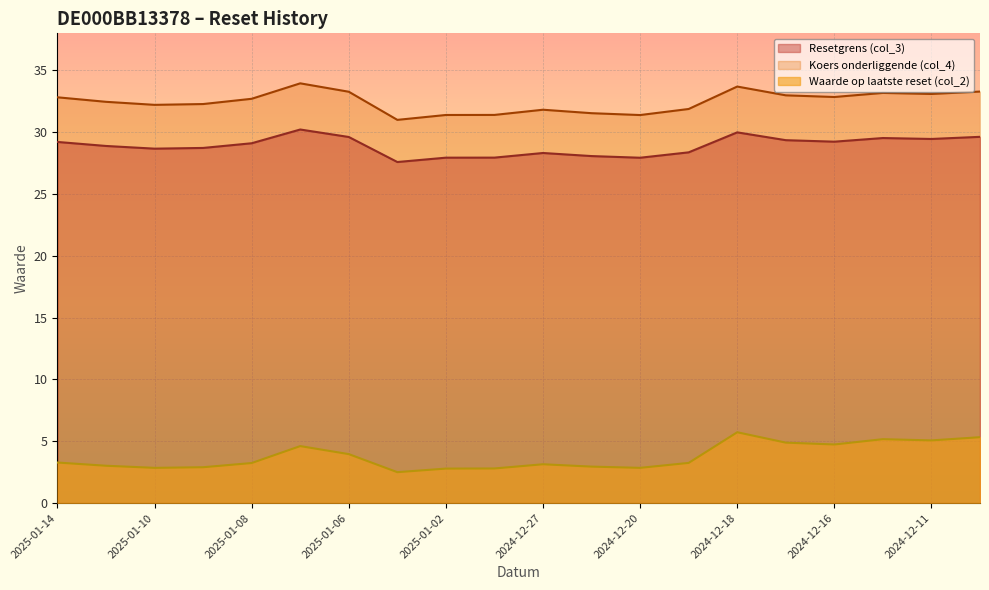

What is the smallest value displayed?

2.5